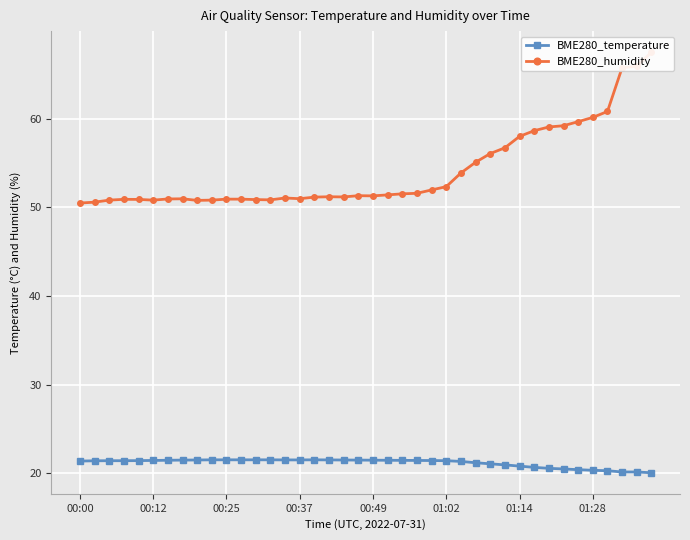

How many distinct data groups are displayed?

2